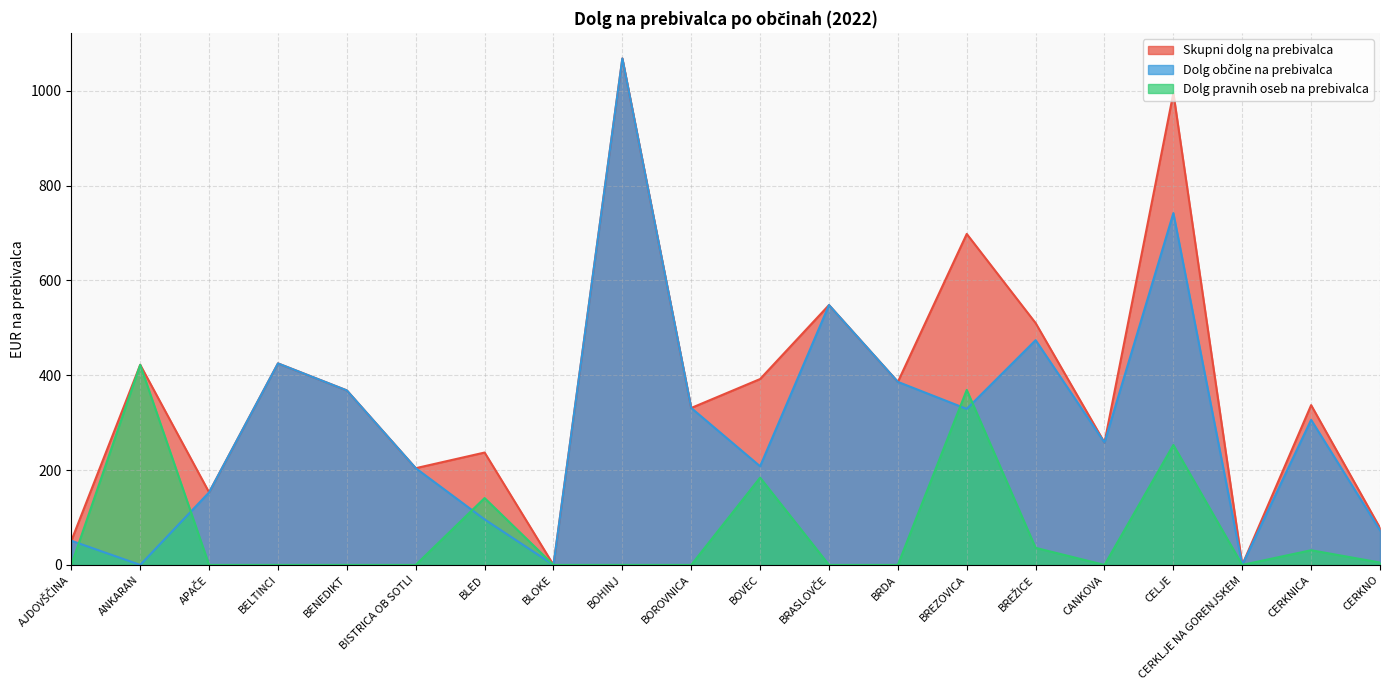

What is the difference between the second highest and minimum values in the Dolg občine na prebivalca series?

742